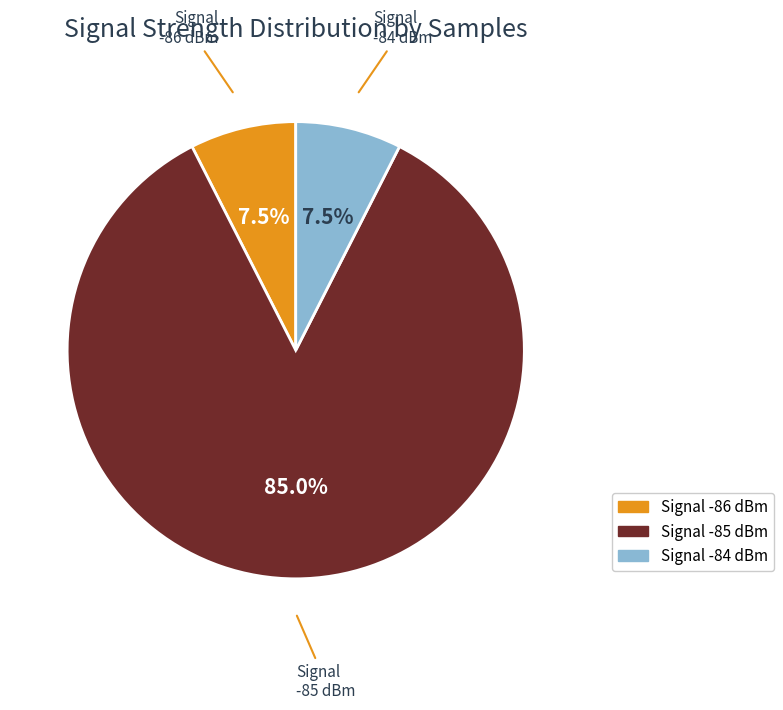

Is there any slice that represents more than half of the pie?

Yes